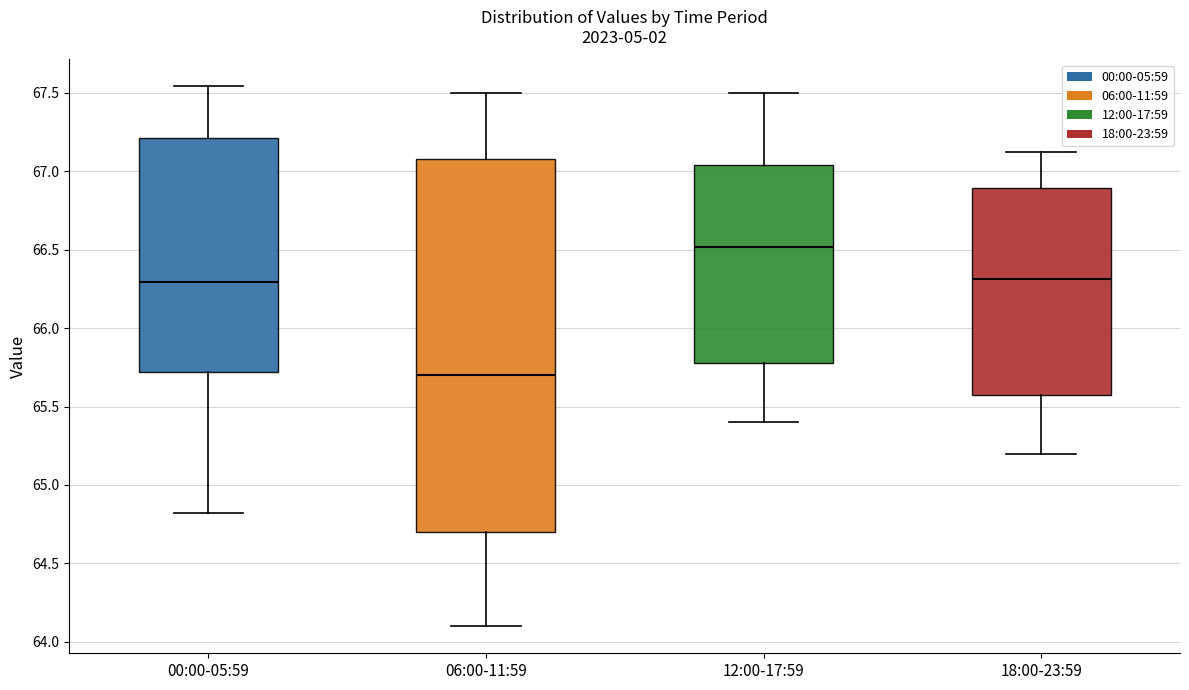

Which box's median line is the lowest?

06:00-11:59